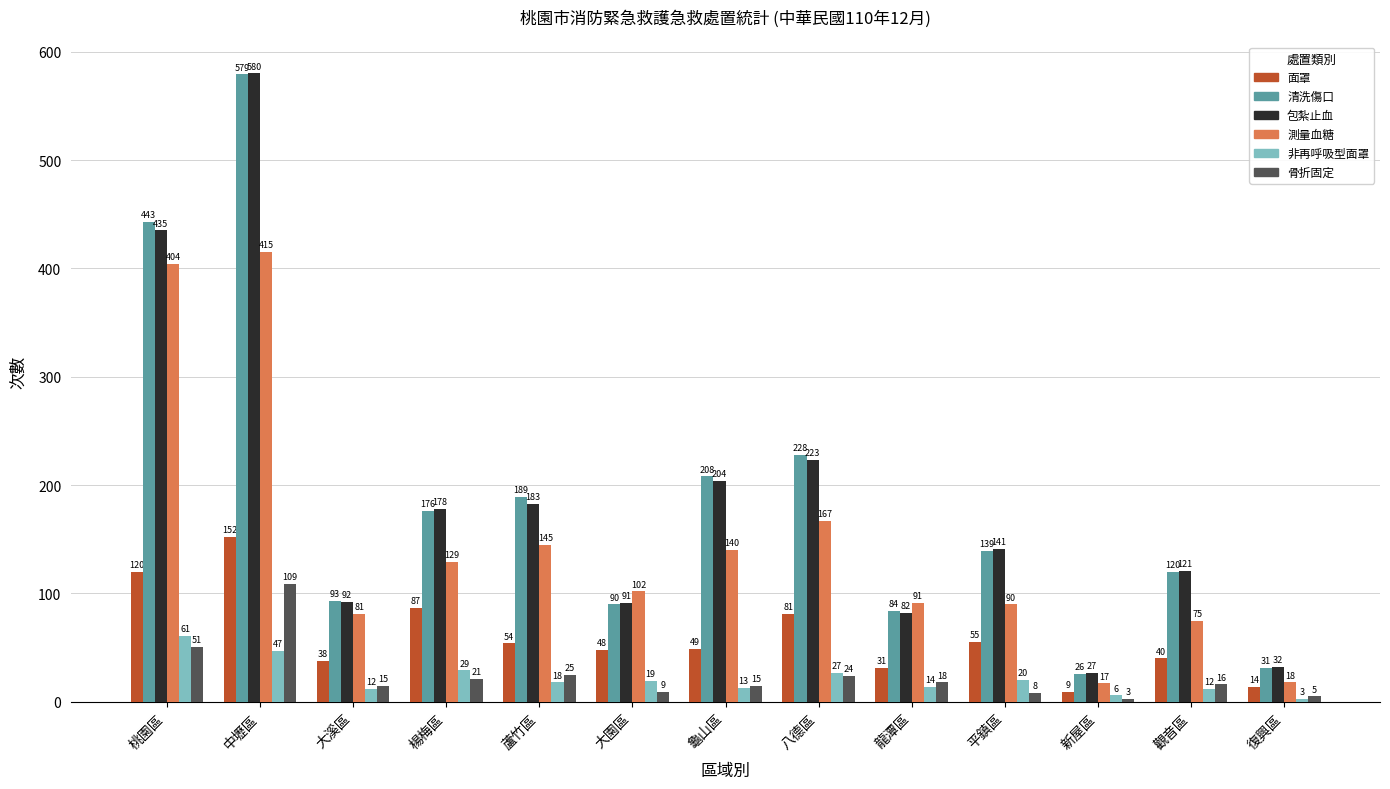

What is the difference between the 清洗傷口 values at 蘆竹區 and 八德區?

39